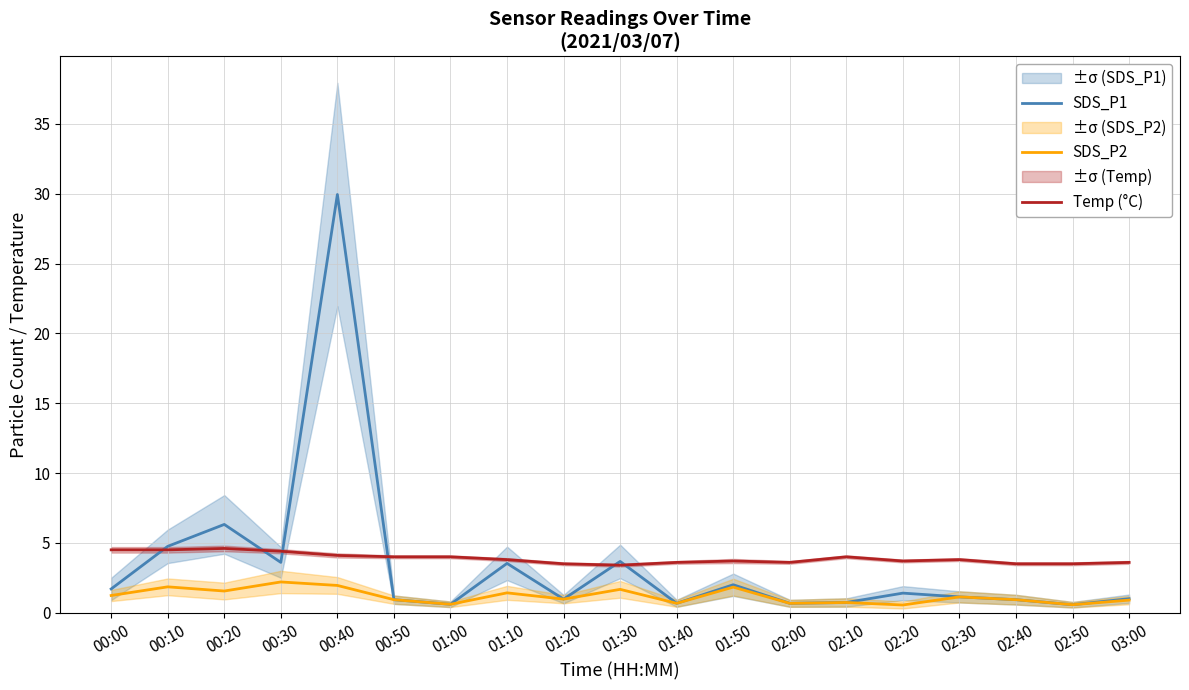

The value of SDS_P1 at 02:30 is 0.4. True or false?

False